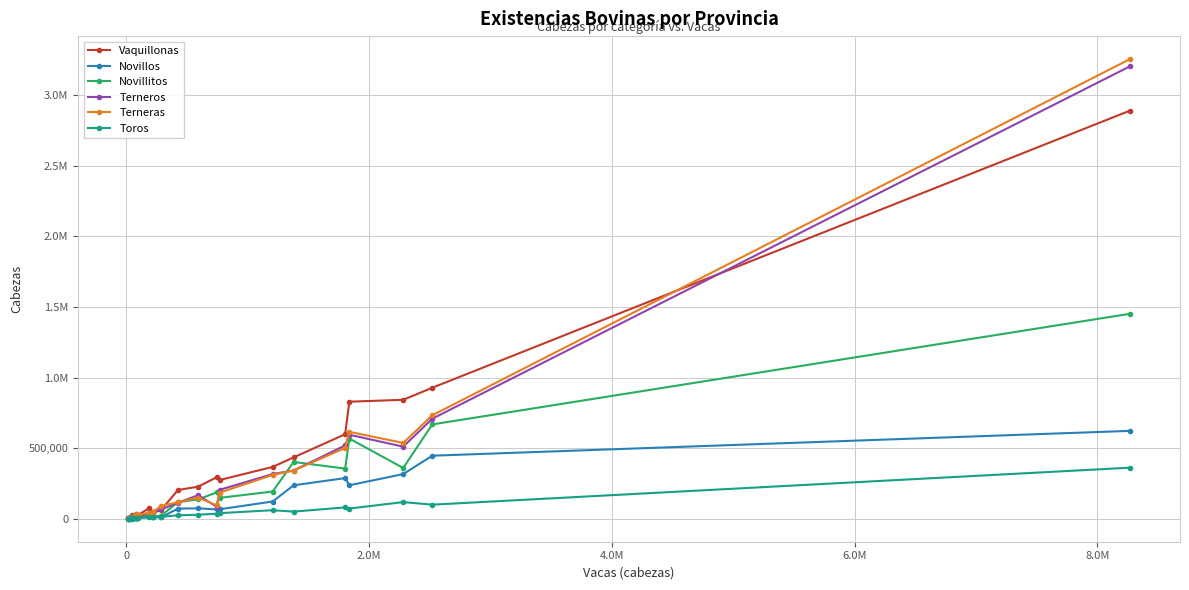

How many interior local valleys does the Vaquillonas series have?

6